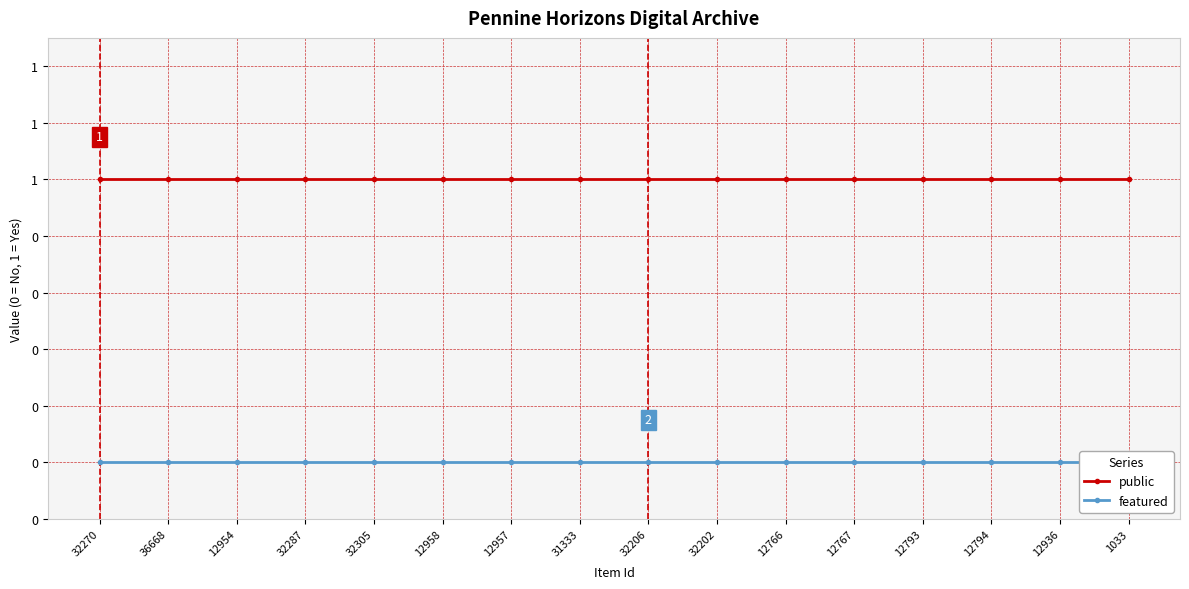

Is this an area chart (filled region under the line)?

No